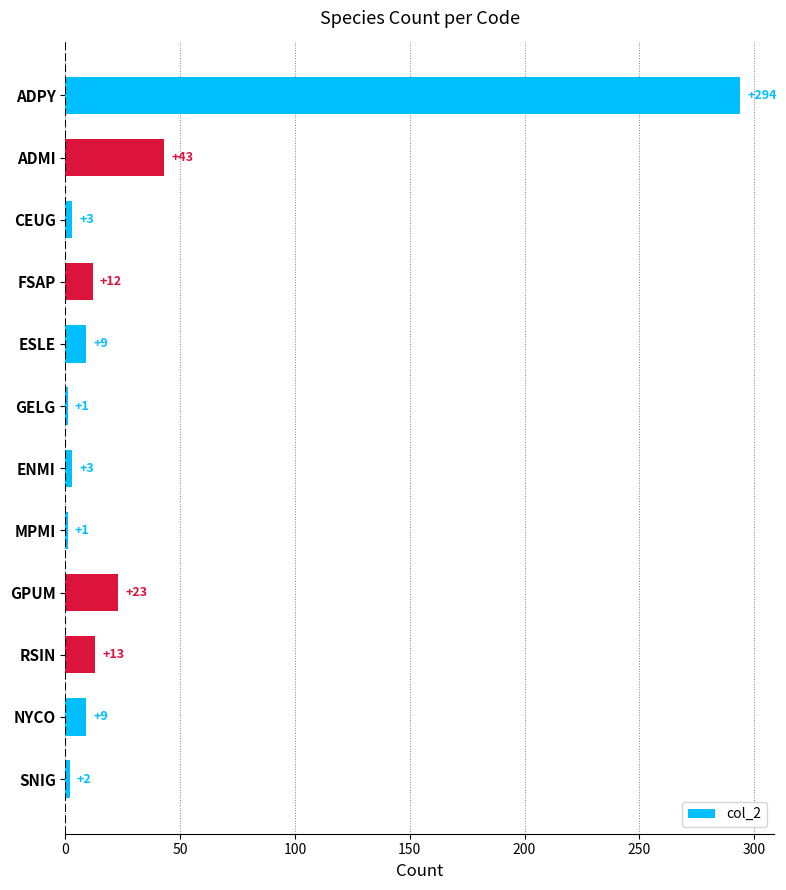

What is the difference between the maximum and minimum values?

293